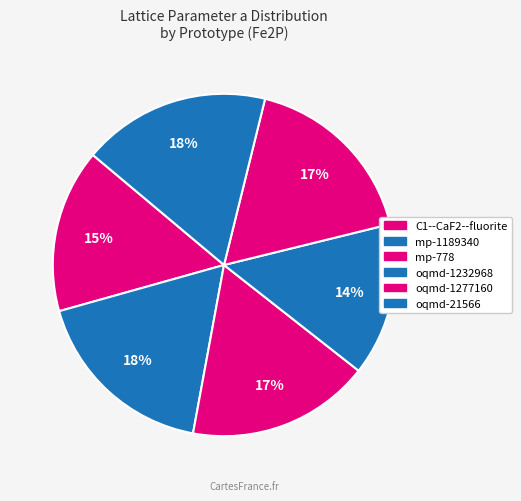

True or false: mp-778 accounts for 24% of the total.

False